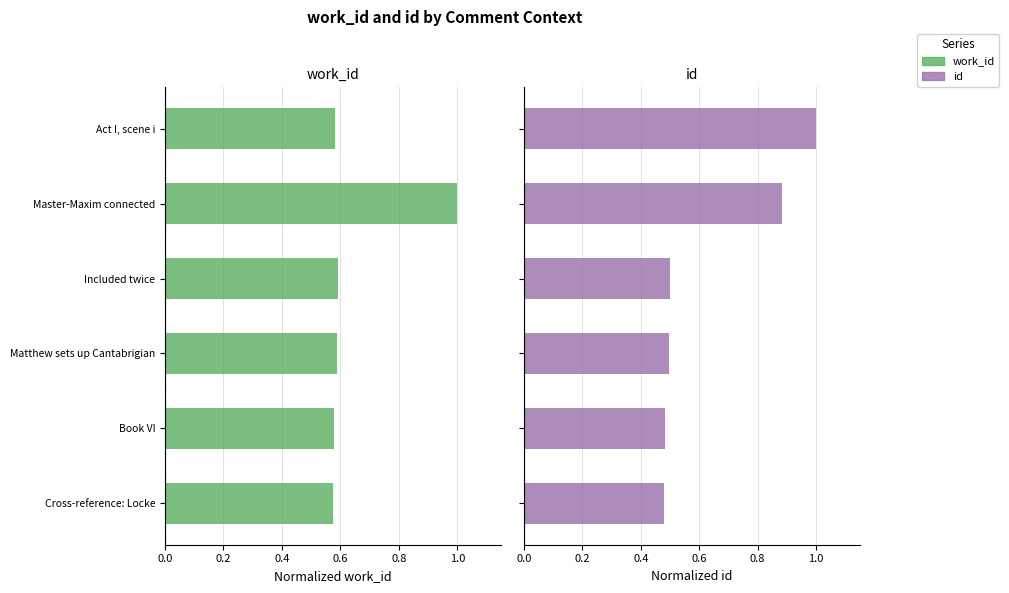

What is the difference between the highest and lowest values at Book VI?

0.1